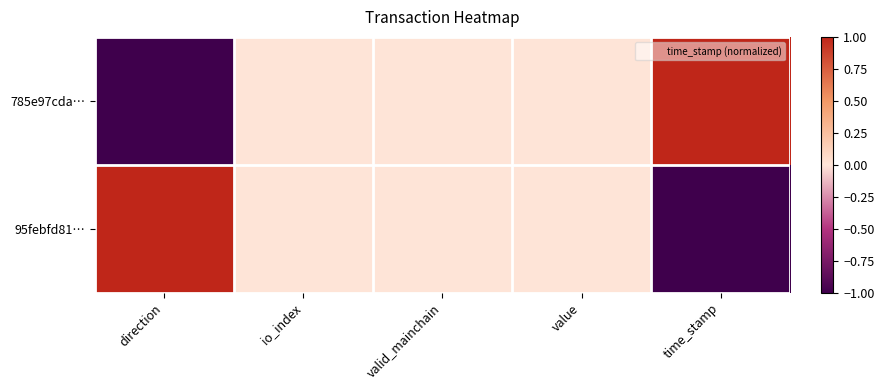

At which category is the sum across all series the highest?

direction